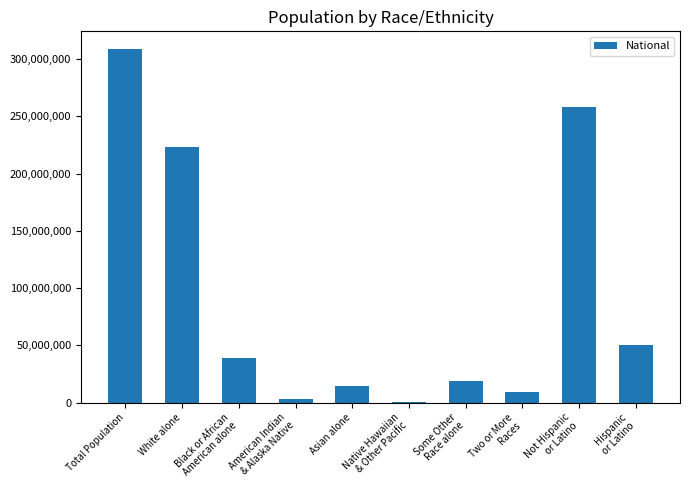

What is the greatest value displayed?

308745538